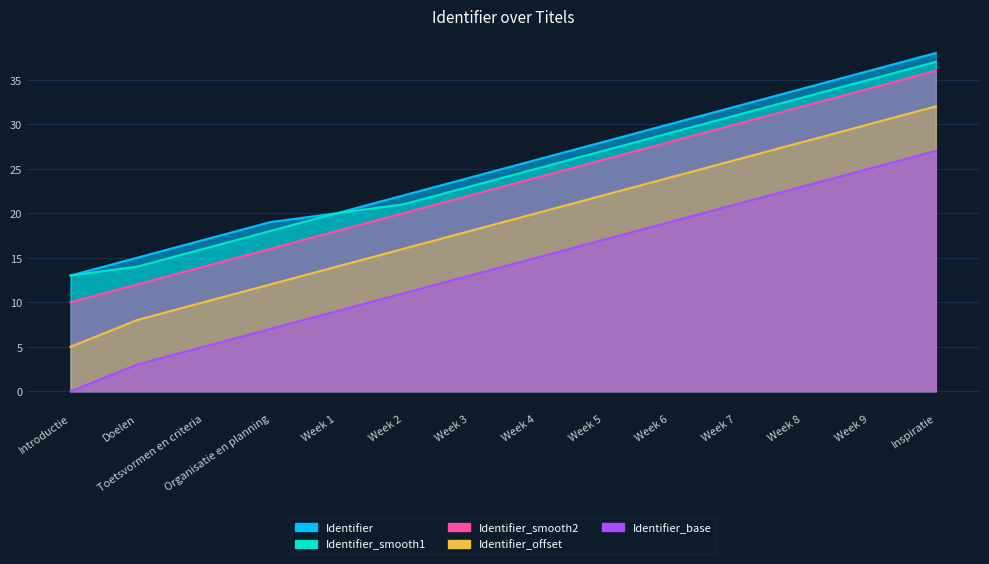

At how many categories does at least one series exceed 18?

11